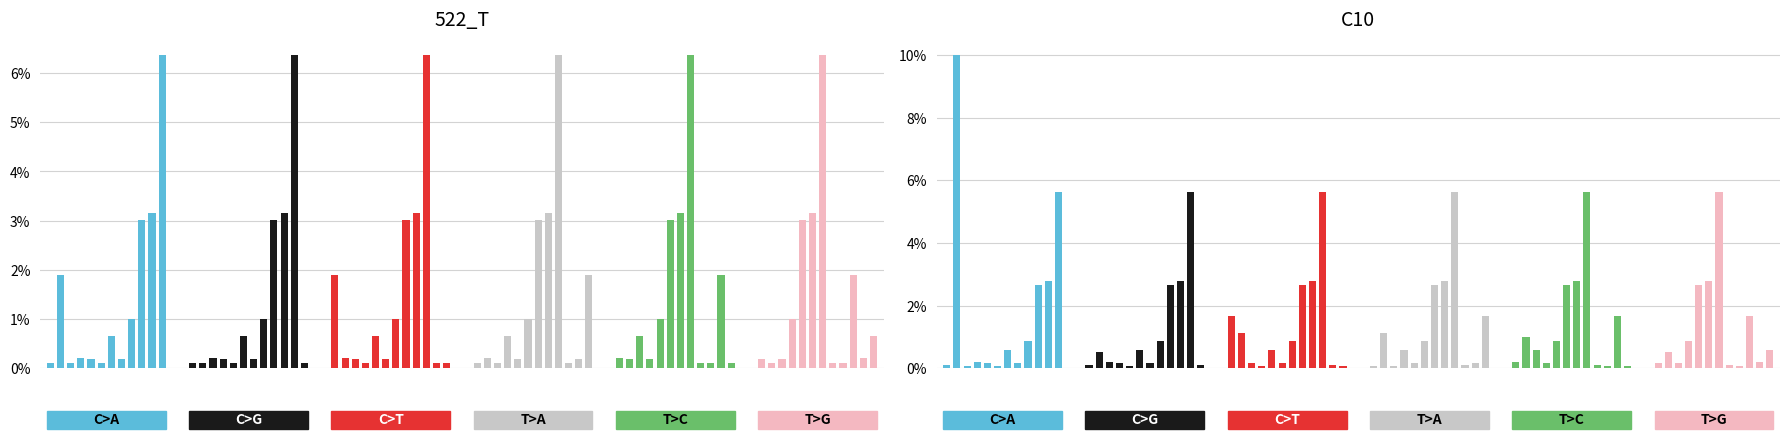

What are all the series names shown in the legend?

C>A, C>G, C>T, T>A, T>C, T>G